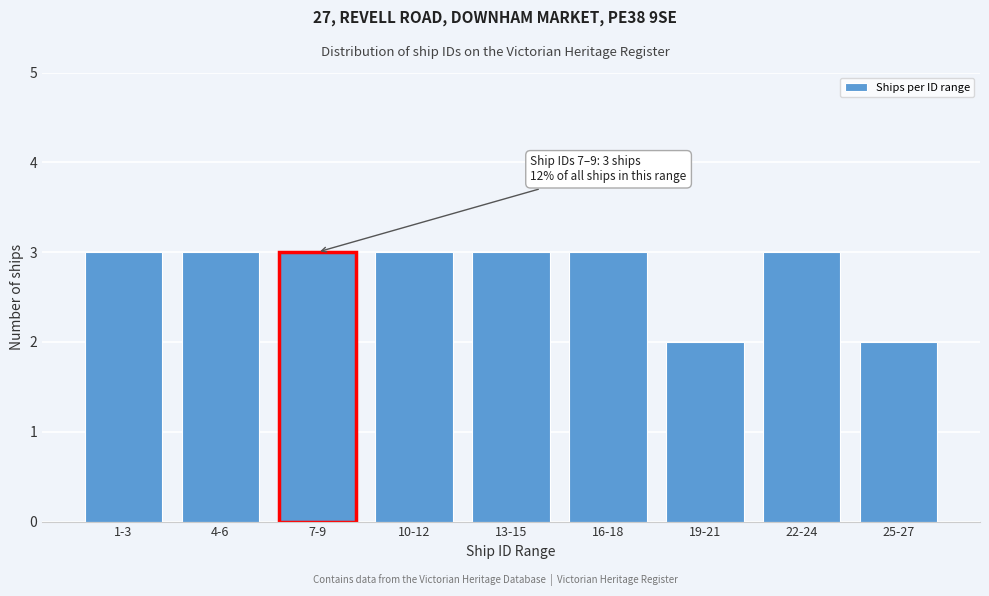

Reading left to right, transcribe all the data shown in this chart.

1-3=3	4-6=3	7-9=3	10-12=3	13-15=3	16-18=3	19-21=2	22-24=3	25-27=2